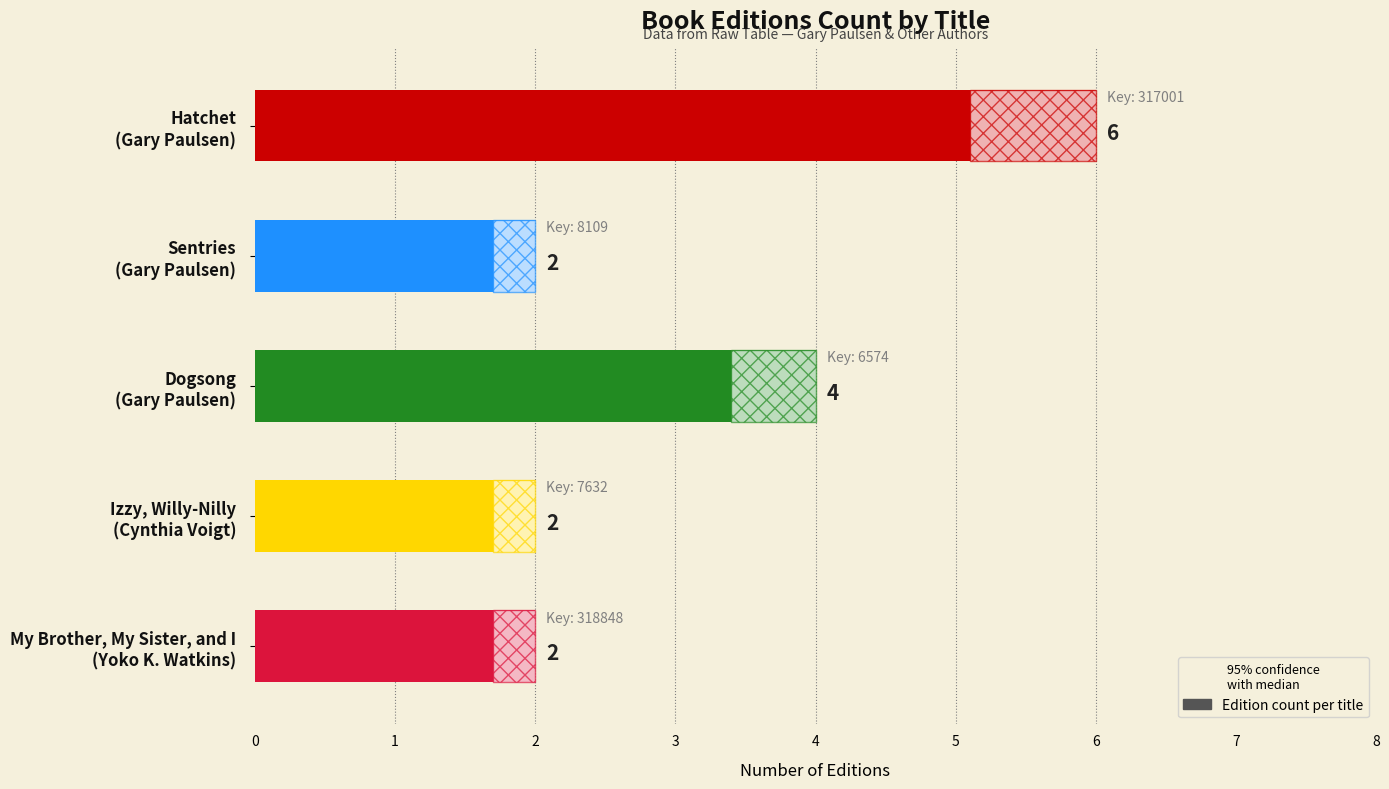

List the labels in order of value, smallest first.

Sentries (Gary Paulsen), Izzy, Willy-Nilly (Cynthia Voigt), My Brother, My Sister, and I (Yoko K. Watkins), Dogsong (Gary Paulsen), Hatchet (Gary Paulsen)